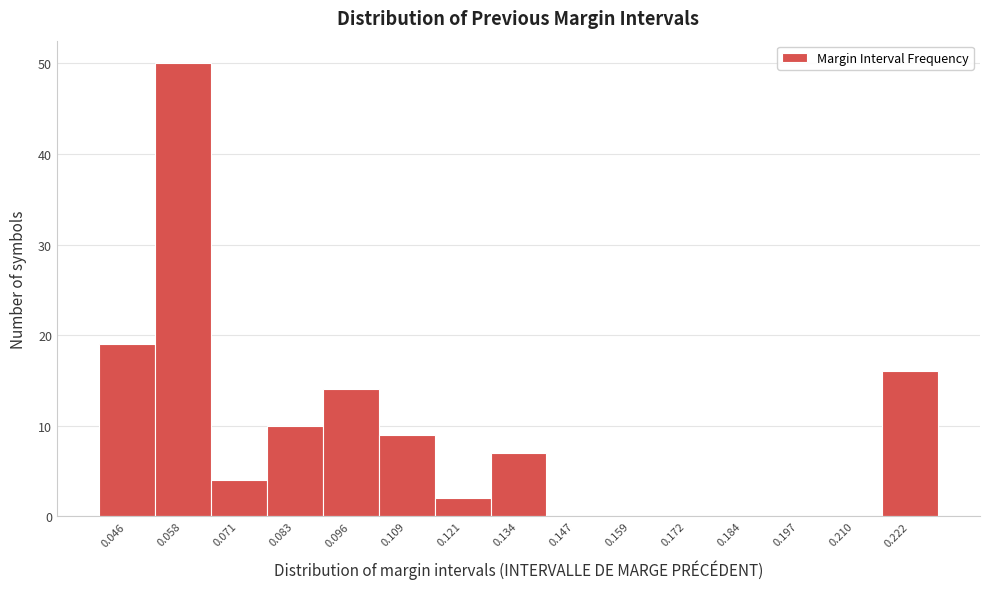

Reading right to left, list all the values displayed in this chart.

0.222=16	0.210=0	0.197=0	0.184=0	0.172=0	0.159=0	0.147=0	0.134=7	0.121=2	0.109=9	0.096=14	0.083=10	0.071=4	0.058=50	0.046=19